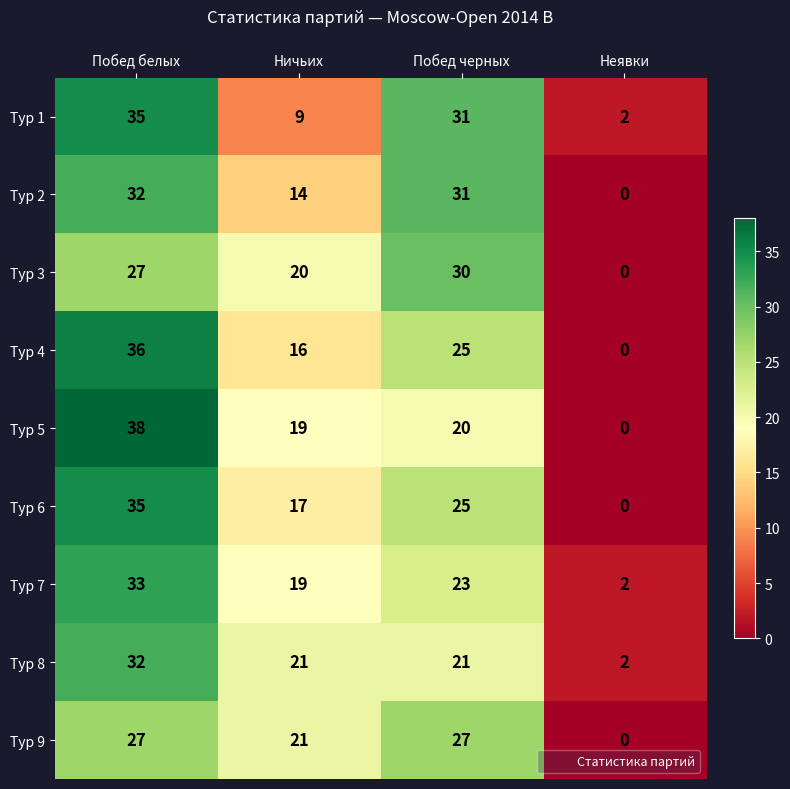

What is the difference between the highest and lowest values at Побед черных?

11